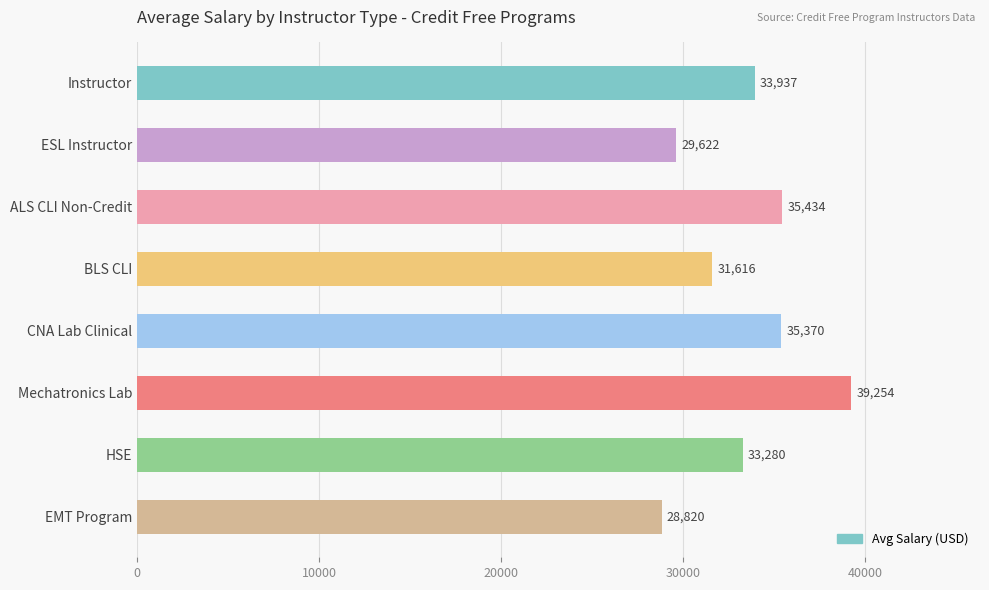

What is the change in value from ESL Instructor to EMT Program?

-802.0